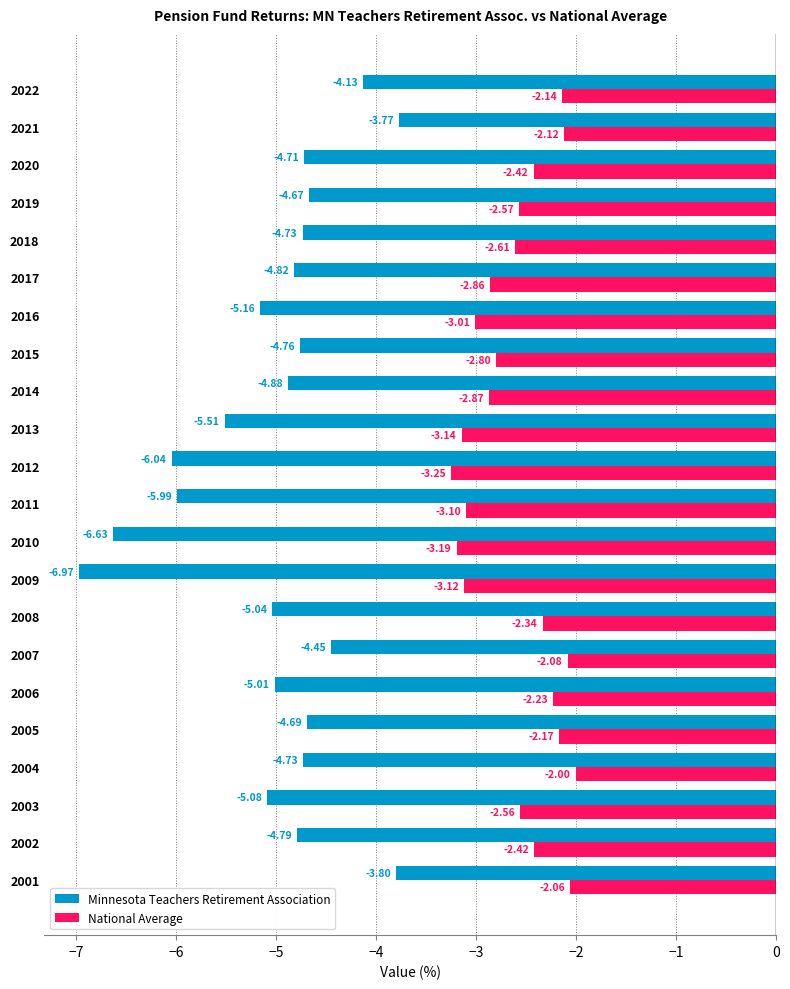

What is the difference between the maximum and minimum values in the National Average series?

1.2